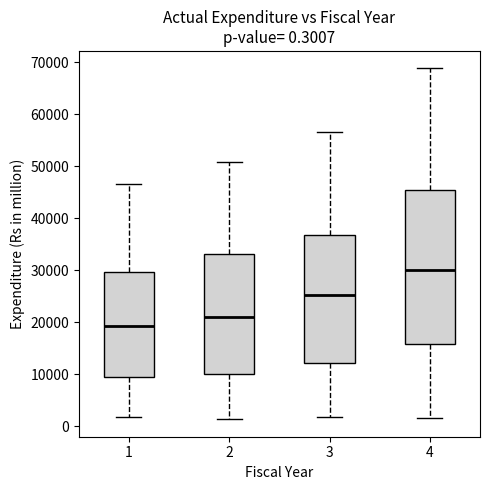

Which box is the tallest, from its lower edge to its upper edge?

4